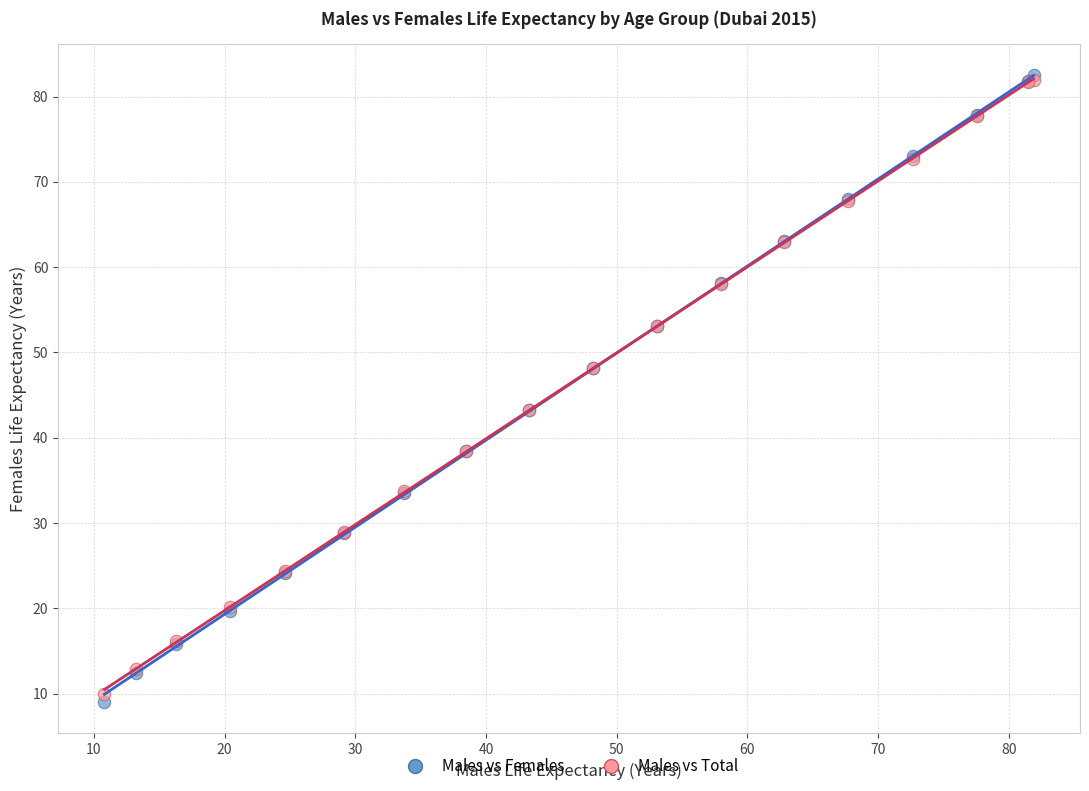

Which series reaches the minimum Y coordinate?

Males vs Females